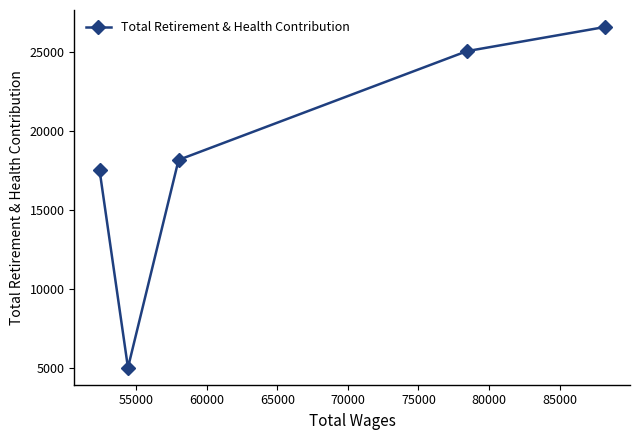

What is the value of the 2nd point from the left?

5013